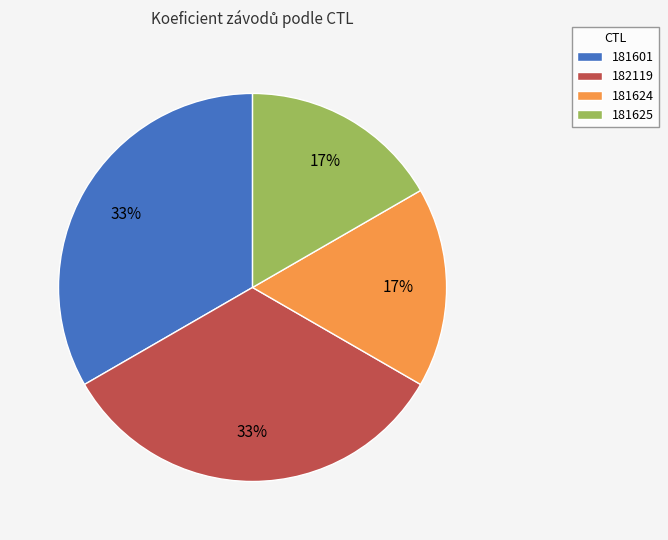

Is there a majority slice in this chart?

No